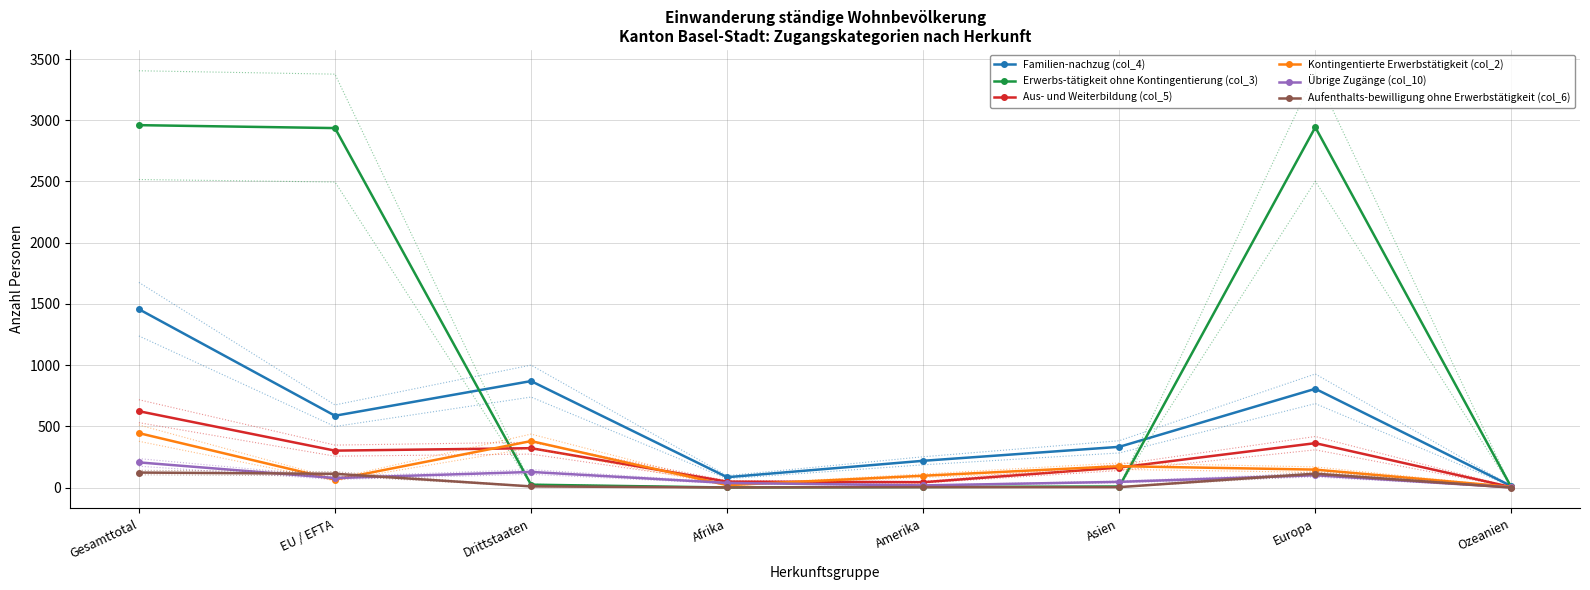

Rank the categories by Aus- und Weiterbildung (col_5) value from highest to lowest.

Gesamttotal, Europa, Drittstaaten, EU / EFTA, Asien, Afrika, Amerika, Ozeanien